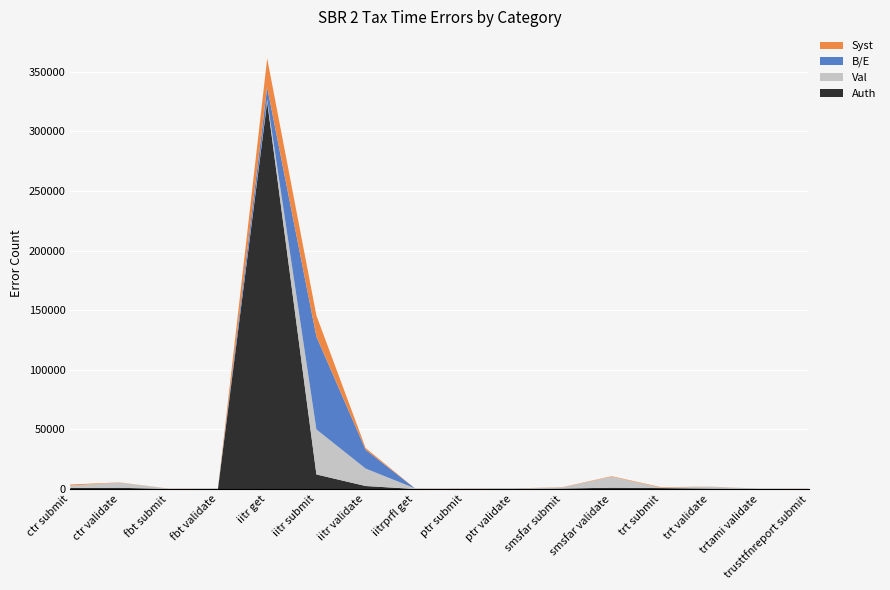

Reading left to right, what are all the values shown in this chart?

Auth: ctr submit=879	ctr validate=1052	fbt submit=79	fbt validate=116	iitr get=325010	iitr submit=12230	iitr validate=2526	iitrprfl get=45	ptr submit=160	ptr validate=198	smsfar submit=421	smsfar validate=1114	trt submit=802	trt validate=390	trtami validate=113	trusttfnreport submit=118
Val: ctr submit=2053	ctr validate=4354	fbt submit=237	fbt validate=297	iitr get=1676	iitr submit=37775	iitr validate=14637	iitrprfl get=582	ptr submit=128	ptr validate=255	smsfar submit=970	smsfar validate=9237	trt submit=376	trt validate=1564	trtami validate=208	trusttfnreport submit=25
B/E: ctr submit=0	ctr validate=0	fbt submit=0	fbt validate=0	iitr get=10299	iitr submit=77867	iitr validate=15803	iitrprfl get=0	ptr submit=0	ptr validate=0	smsfar submit=0	smsfar validate=0	trt submit=0	trt validate=0	trtami validate=0	trusttfnreport submit=0
Syst: ctr submit=871	ctr validate=171	fbt submit=83	fbt validate=14	iitr get=24291	iitr submit=17722	iitr validate=1433	iitrprfl get=46	ptr submit=74	ptr validate=22	smsfar submit=207	smsfar validate=417	trt submit=409	trt validate=94	trtami validate=4	trusttfnreport submit=90